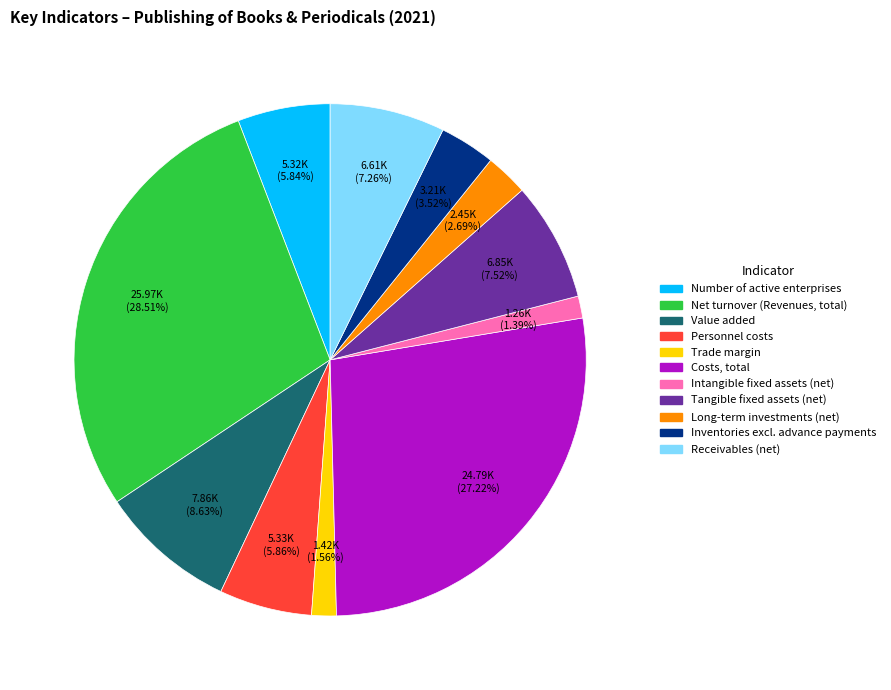

What is the largest slice in the pie chart?

Net turnover (Revenues, total)